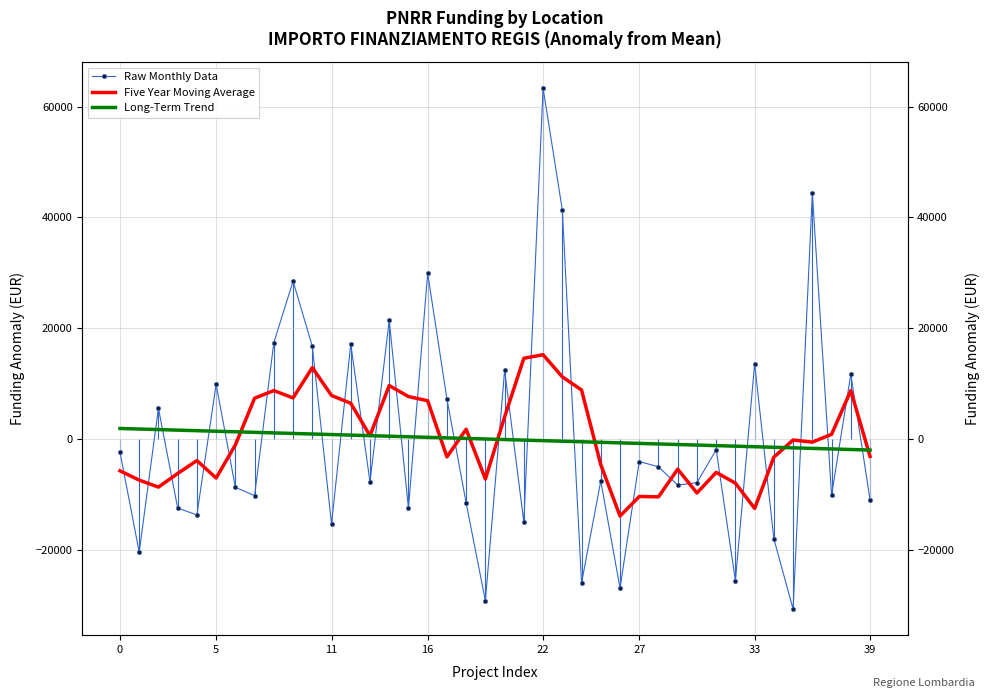

True or false: Five Year Moving Average has more than 0 interior local peaks.

True